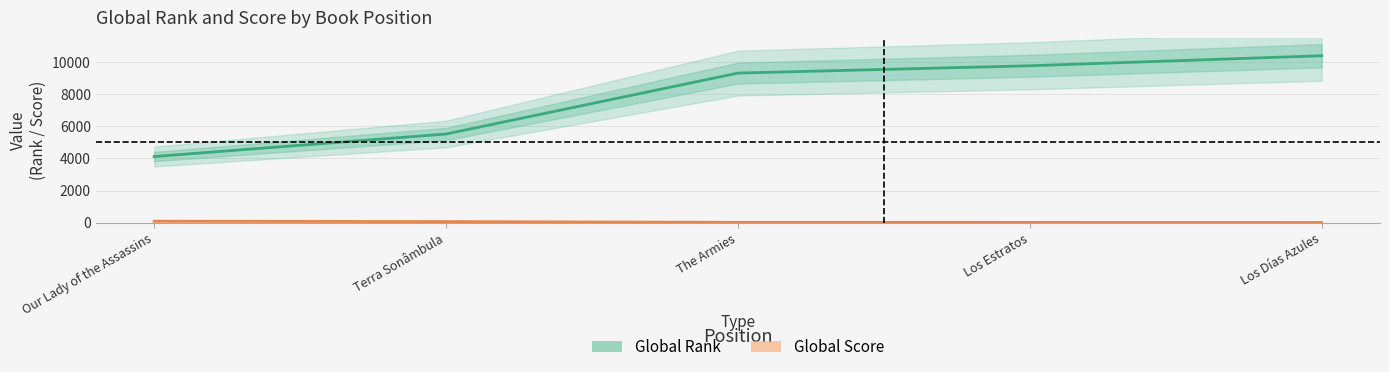

At which category is the sum across all series the highest?

Los Días Azules